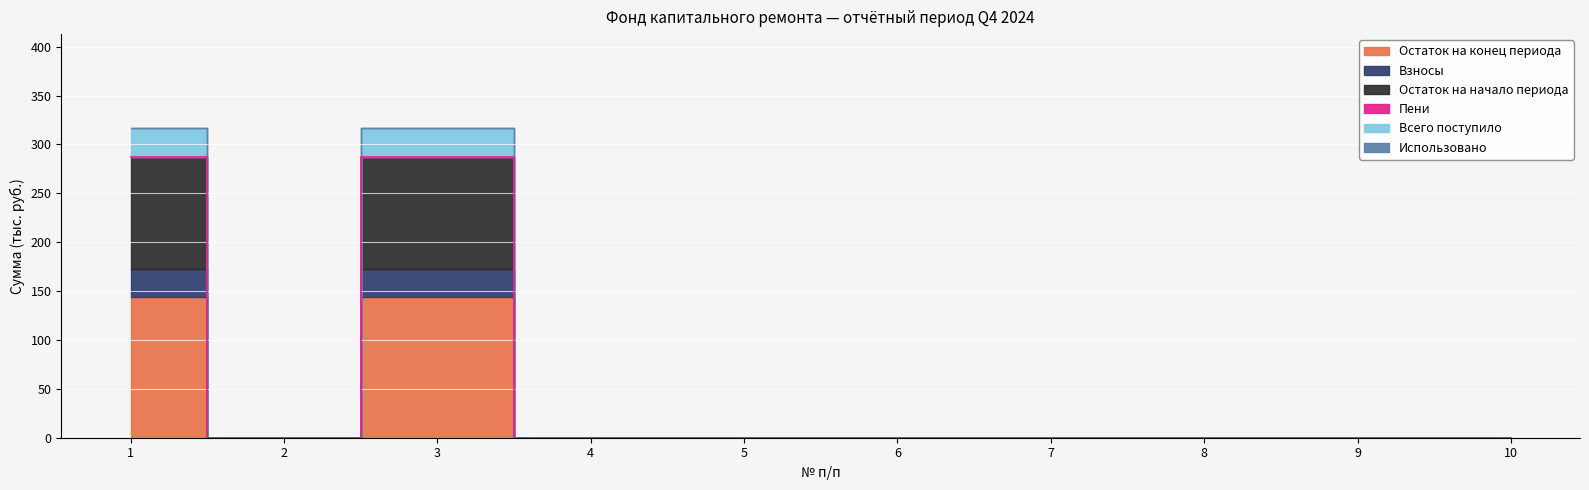

Reading left to right, list all the values displayed in this chart.

Остаток на конец периода: 1=143.8	2=0.0	3=143.8	4=0.0	5=0.0	6=0.0	7=0.0	8=0.0	9=0.0	10=0.0
Взносы: 1=29.2	2=0.0	3=29.2	4=0.0	5=0.0	6=0.0	7=0.0	8=0.0	9=0.0	10=0.0
Остаток на начало периода: 1=114.5	2=0.0	3=114.5	4=0.0	5=0.0	6=0.0	7=0.0	8=0.0	9=0.0	10=0.0
Пени: 1=0.0	2=0.0	3=0.0	4=0.0	5=0.0	6=0.0	7=0.0	8=0.0	9=0.0	10=0.0
Всего поступило: 1=29.3	2=0.0	3=29.3	4=0.0	5=0.0	6=0.0	7=0.0	8=0.0	9=0.0	10=0.0
Использовано: 1=0.0	2=0.0	3=0.0	4=0.0	5=0.0	6=0.0	7=0.0	8=0.0	9=0.0	10=0.0